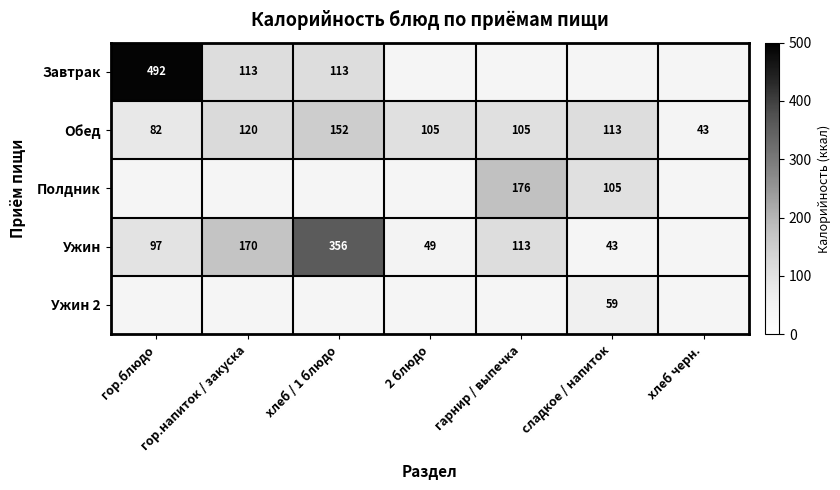

What is the maximum value for Обед?

152.0